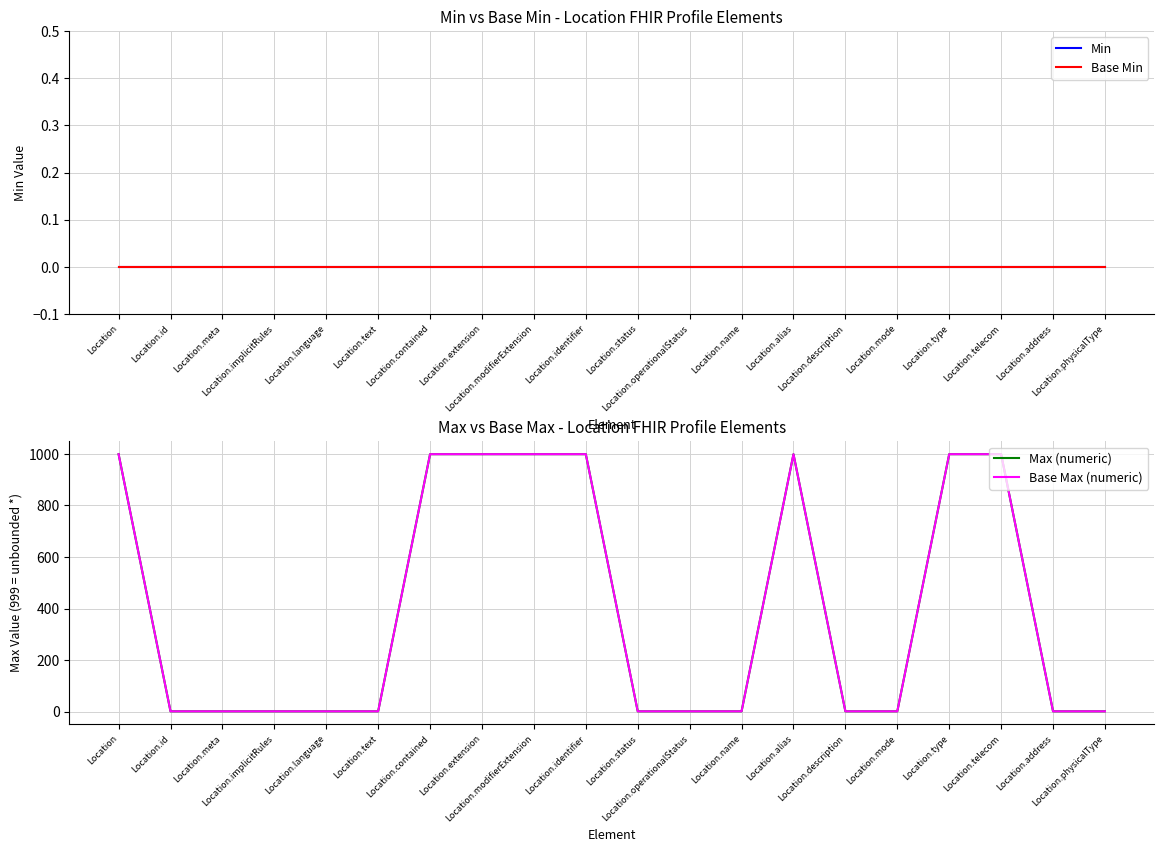

List the labels in order of Base Max (numeric) value, smallest first.

Location.id, Location.meta, Location.implicitRules, Location.language, Location.text, Location.status, Location.operationalStatus, Location.name, Location.description, Location.mode, Location.address, Location.physicalType, Location, Location.contained, Location.extension, Location.modifierExtension, Location.identifier, Location.alias, Location.type, Location.telecom